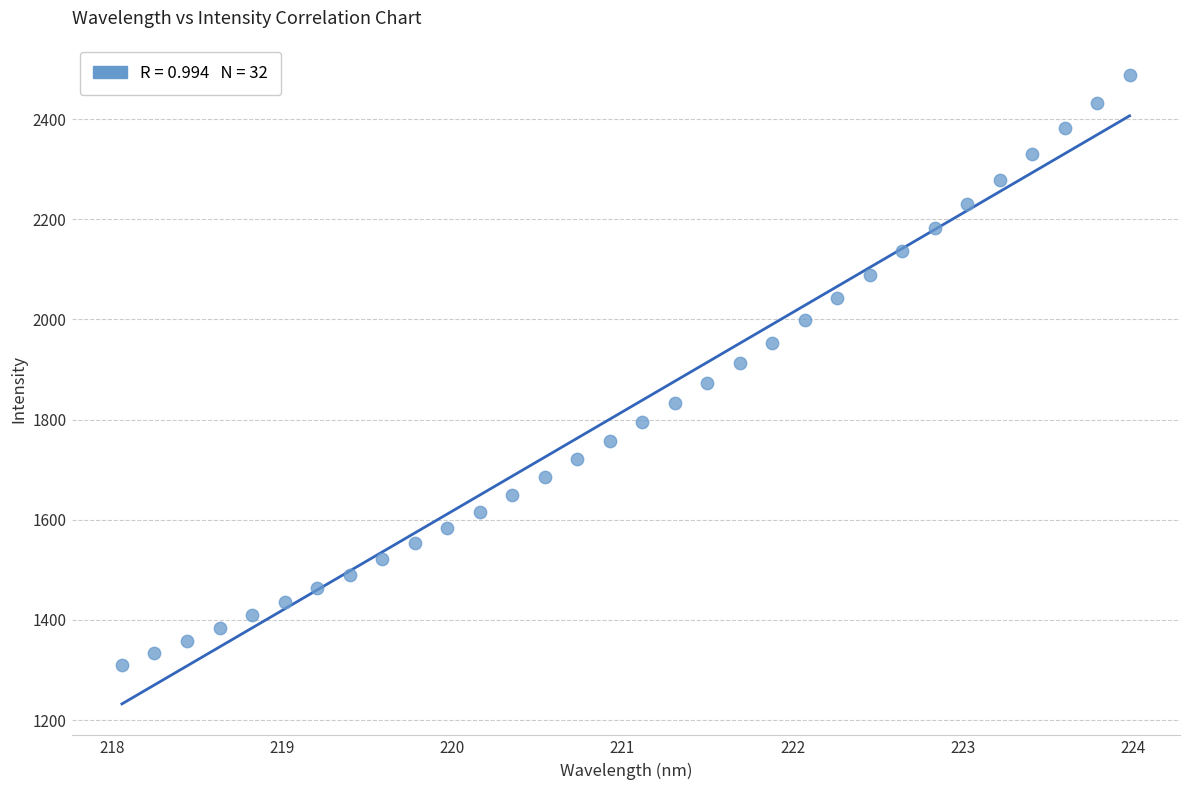

What is the range of X values (max minus min)?

5.9